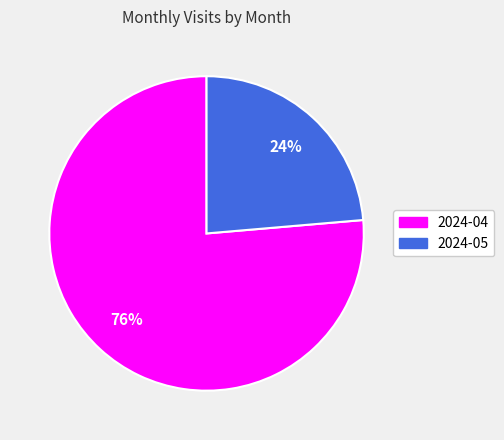

Combined, do 2024-04 and 2024-05 account for over 50%?

Yes